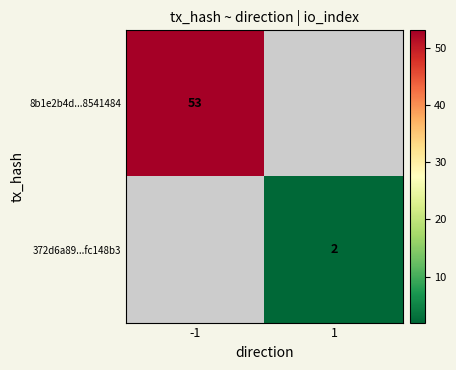

The 8b1e2b4d...8541484 series shows 14 at -1. True or false?

False